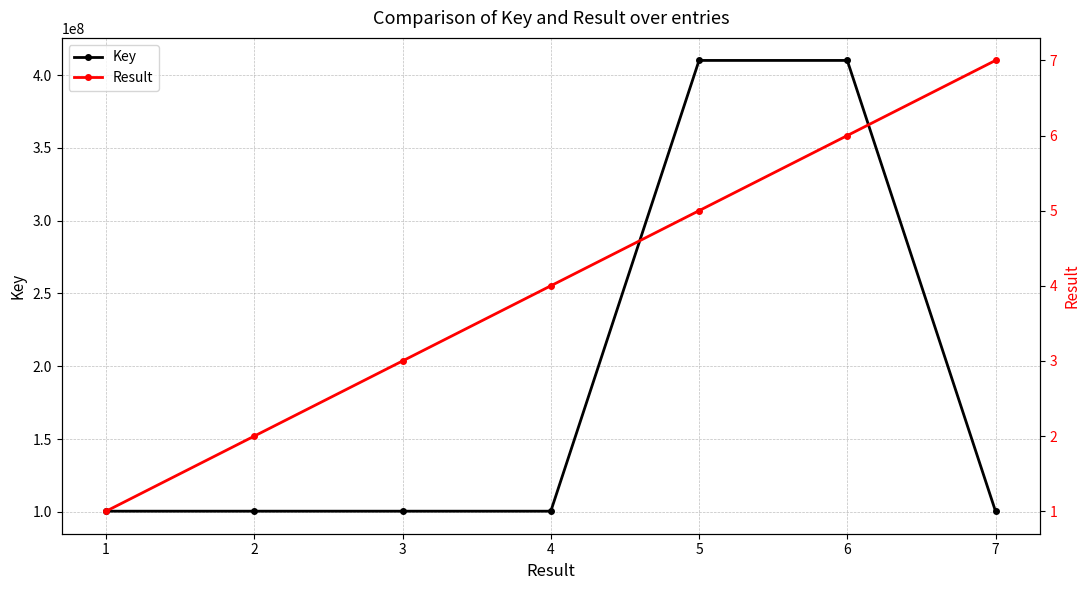

Reading left to right, transcribe all the data shown in this chart.

Key: 1=100436746	2=100439299	3=100438391	4=100438958	5=410052711	6=410052636	7=100438159
Result: 1=1	2=2	3=3	4=4	5=5	6=6	7=7